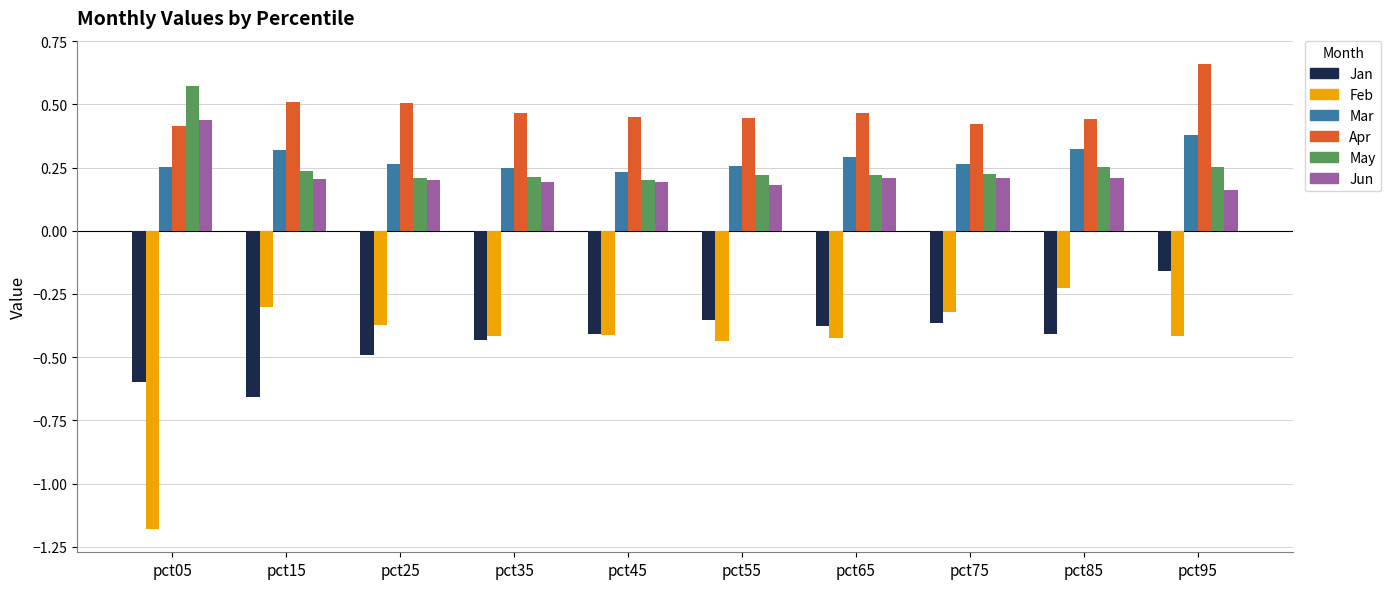

Which category has the highest value in the Jun series?

pct05